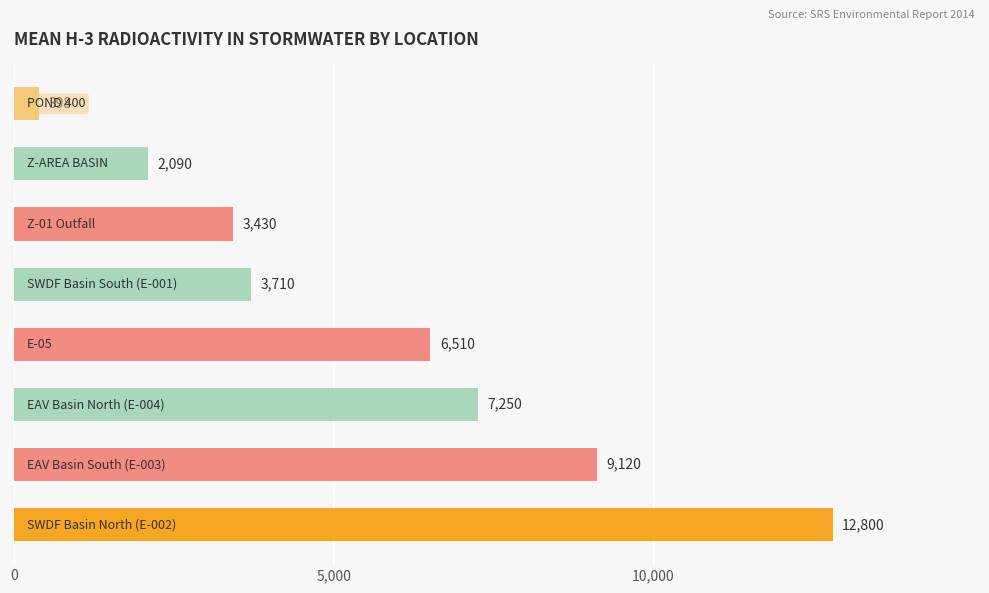

How many data points are less than 6510?

4